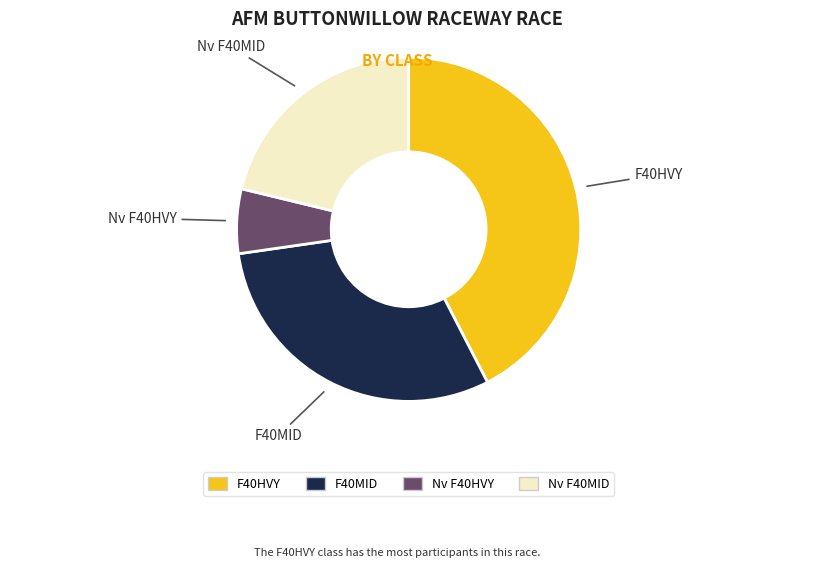

True or false: F40HVY accounts for 42% of the total.

True